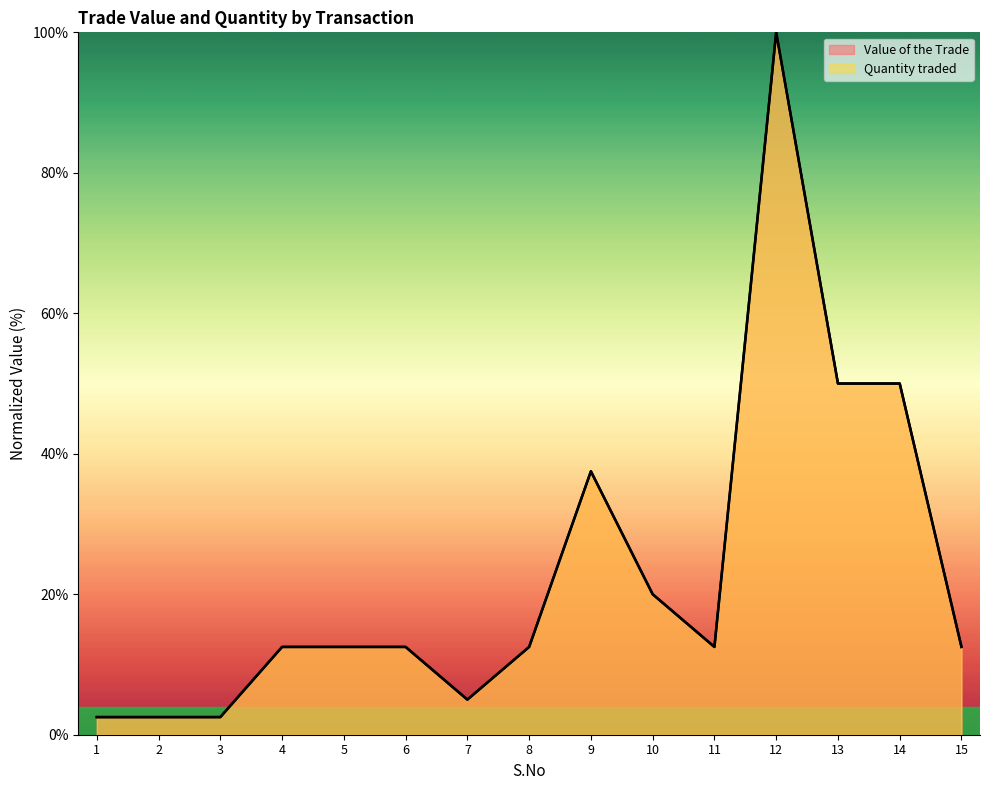

What is the difference between the maximum and minimum values in the Value of the Trade series?

97.5